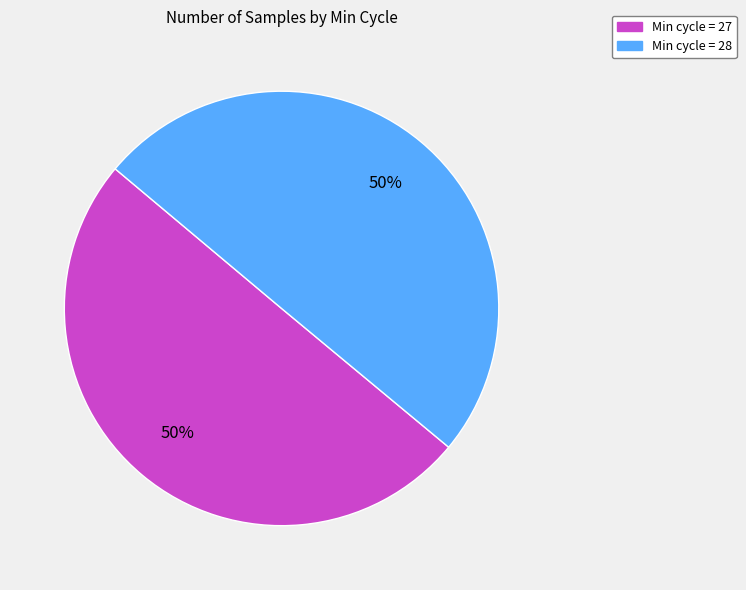

To the nearest percent, what is the average slice percentage?

50%